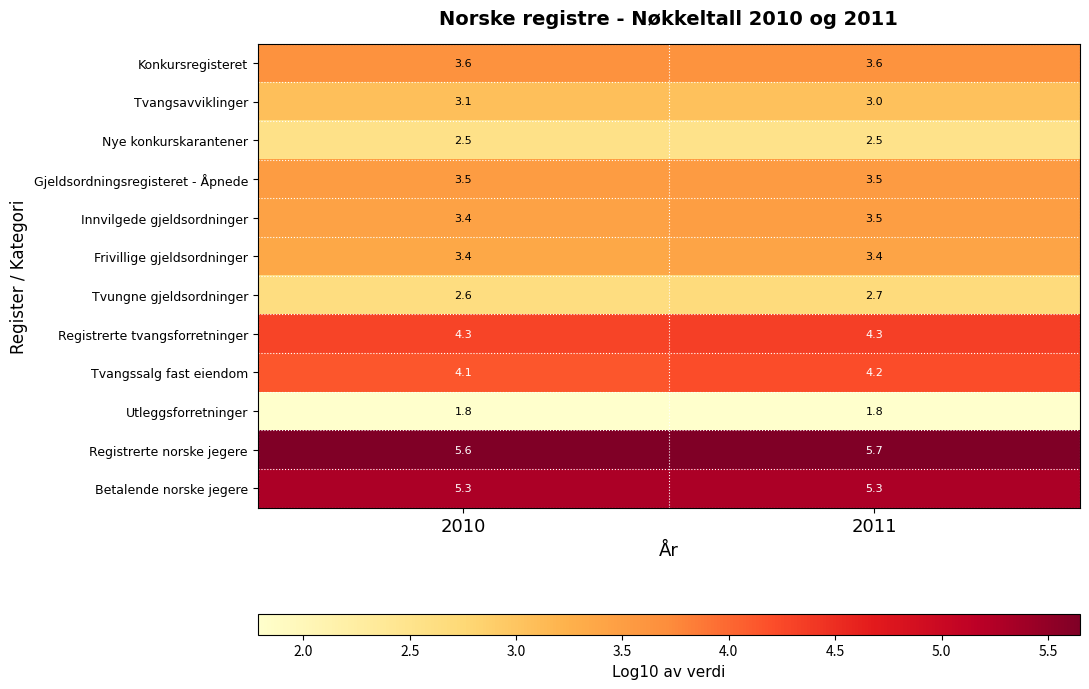

Count the number of categories in the chart.

2